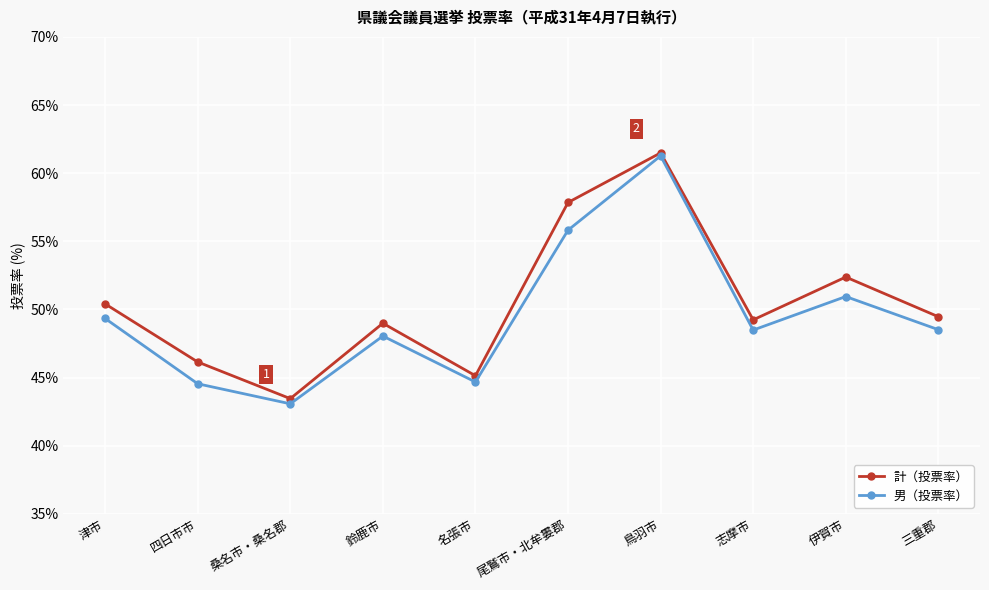

Is the value of 男（投票率） at 志摩市 greater than the value of 計（投票率） at 桑名市・桑名郡?

Yes